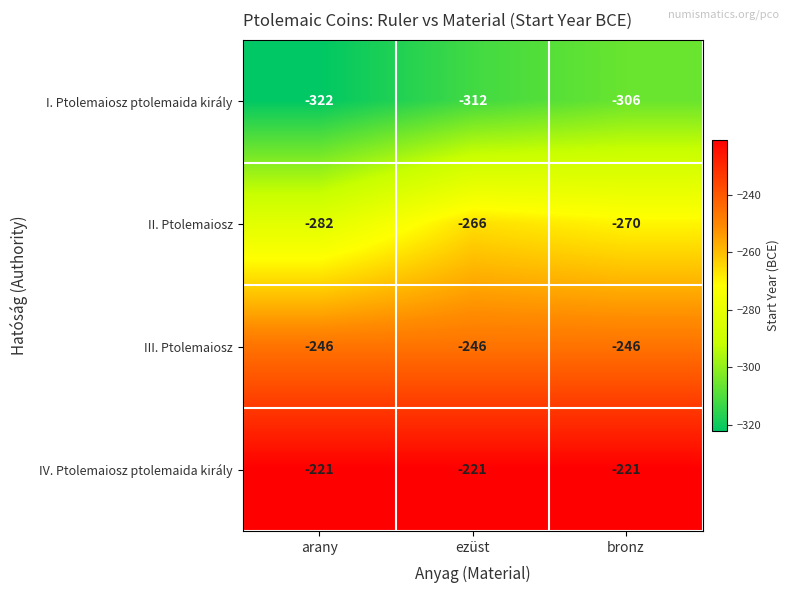

What is the spread (max minus min) of values at bronz?

85